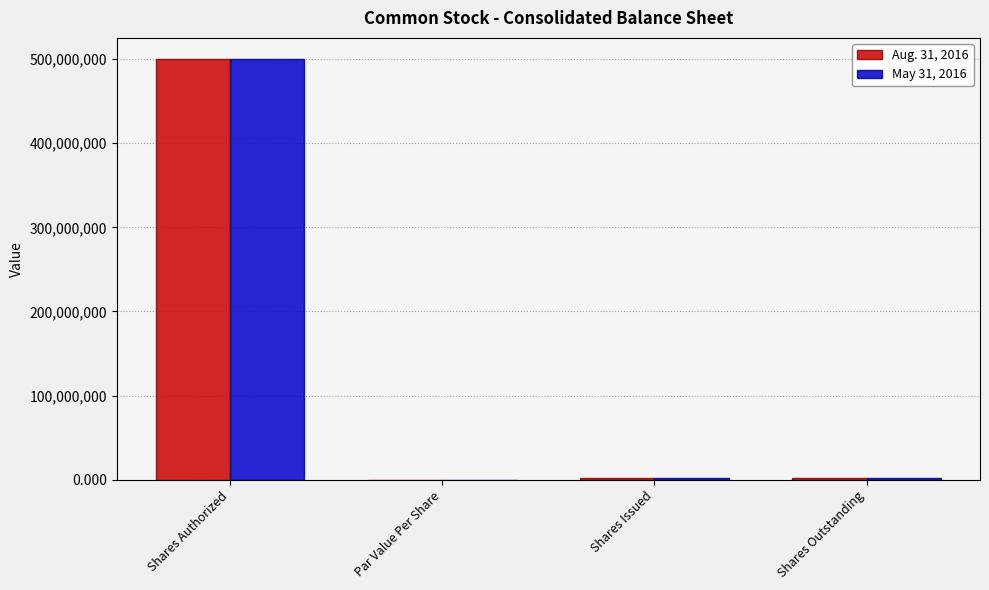

What is the total value across all series at Shares Outstanding?

4285556.0